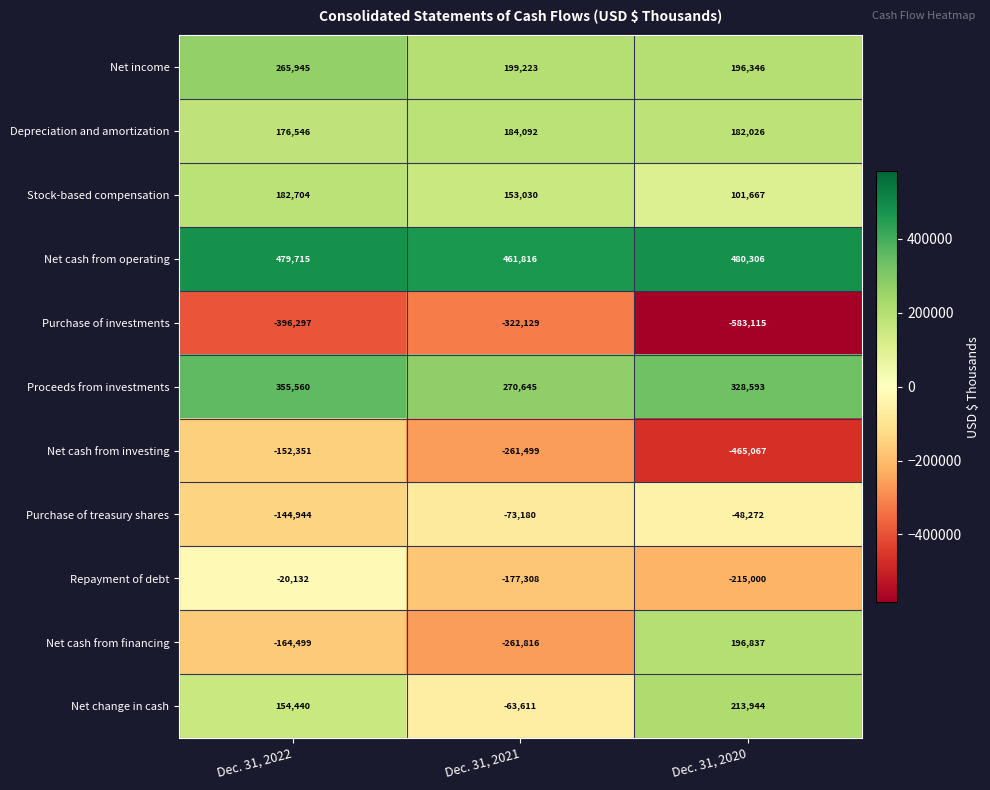

What is the sum of all Proceeds from investments values?

954798